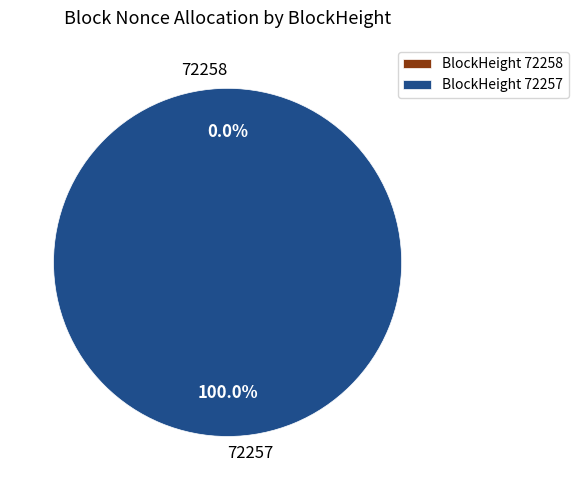

To the nearest percent, what is the difference between the 72258 and 72257 slice percentages?

100%